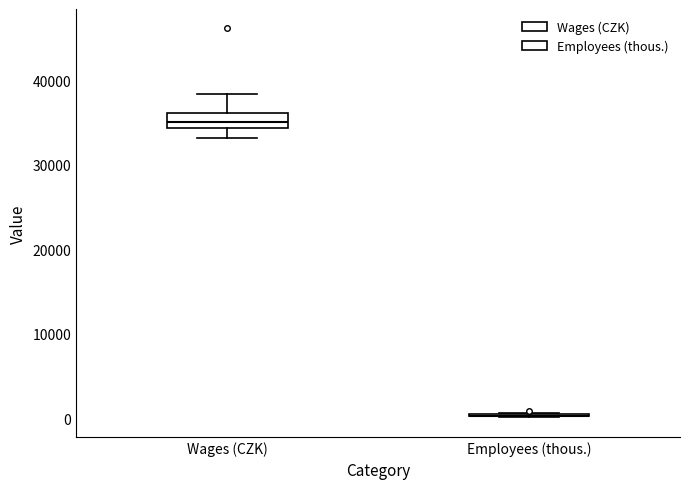

Which box is the tallest, from its lower edge to its upper edge?

Wages (CZK)